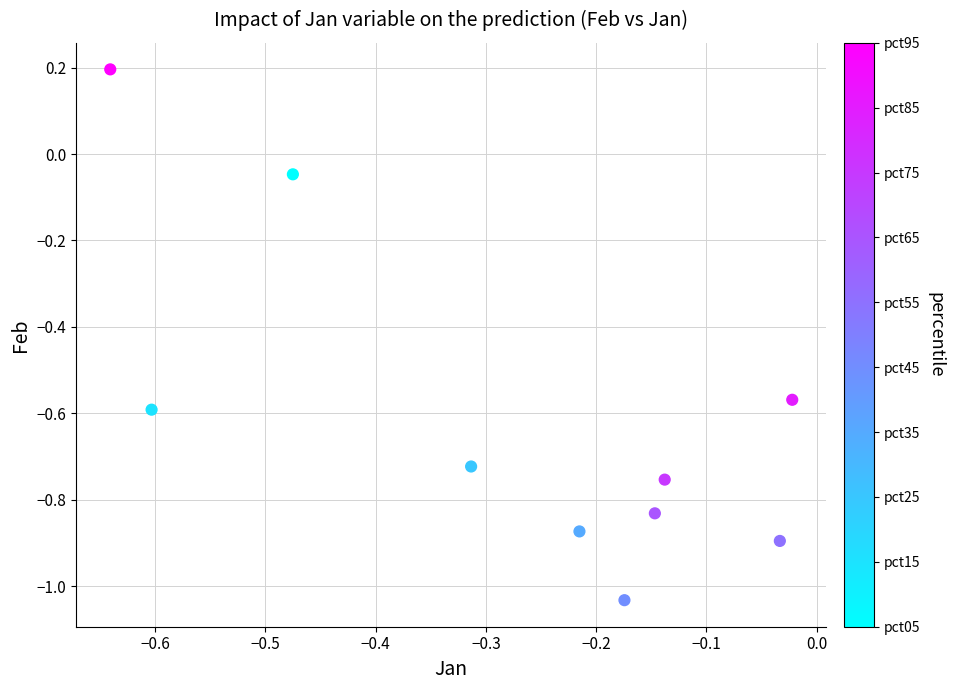

What is the average X value?

-0.3